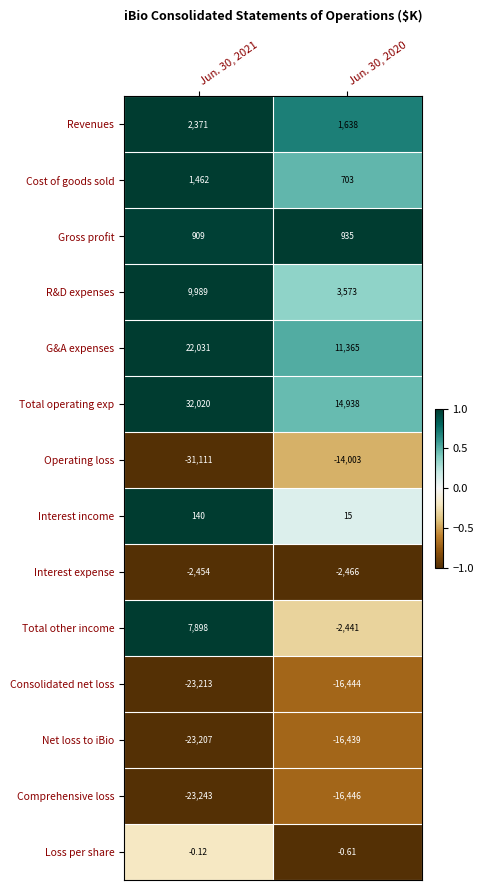

Which series has the largest range (max minus min)?

Operating loss